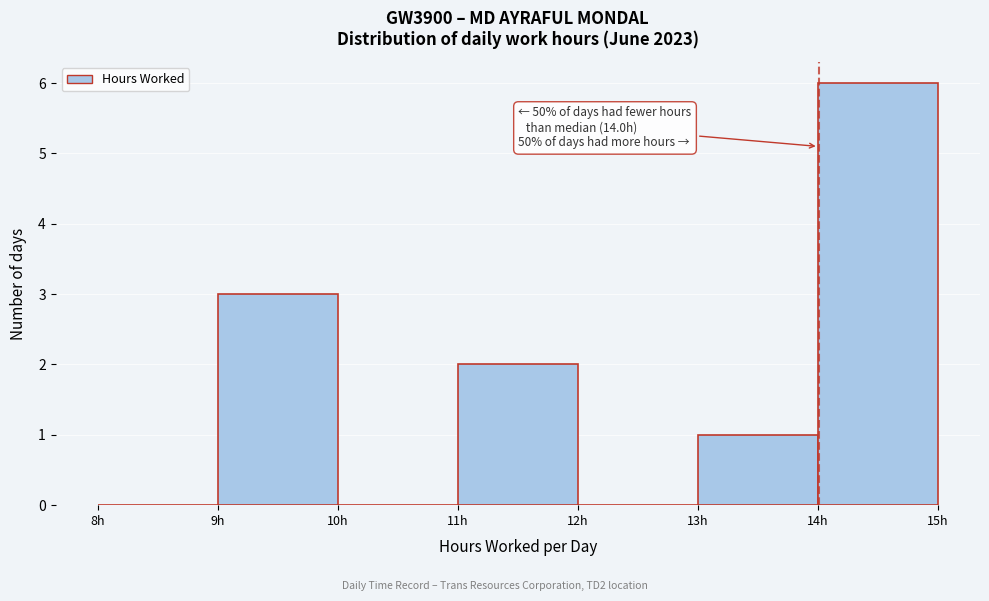

Over which range of the x-axis is the bar tallest?

14 to 15